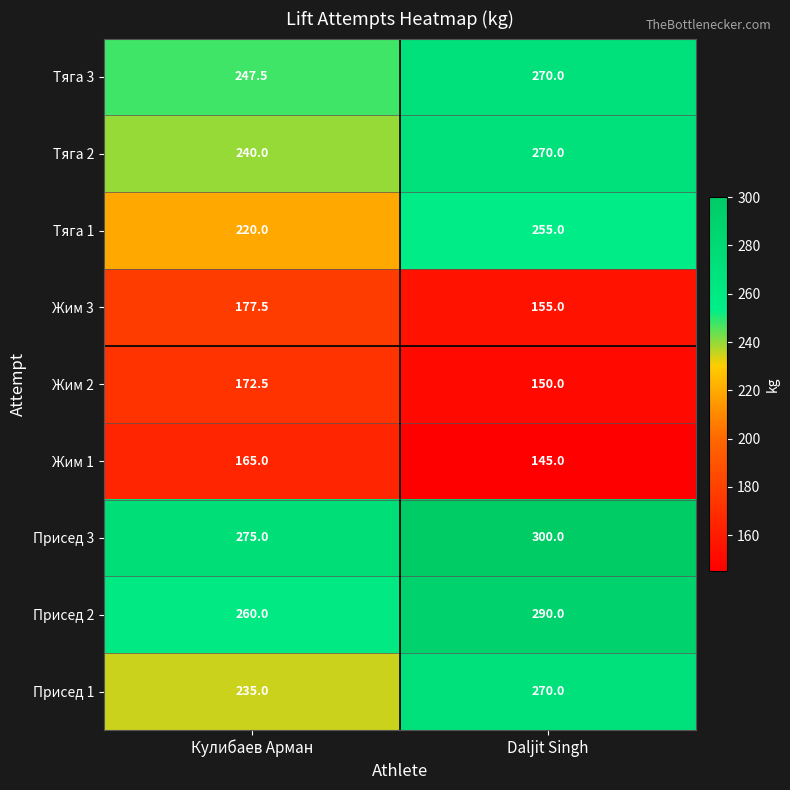

Reading left to right, extract all data points from this chart.

Тяга 3: 247.5	270.0
Тяга 2: 240.0	270.0
Тяга 1: 220.0	255.0
Жим 3: 177.5	155.0
Жим 2: 172.5	150.0
Жим 1: 165.0	145.0
Присед 3: 275.0	300.0
Присед 2: 260.0	290.0
Присед 1: 235.0	270.0